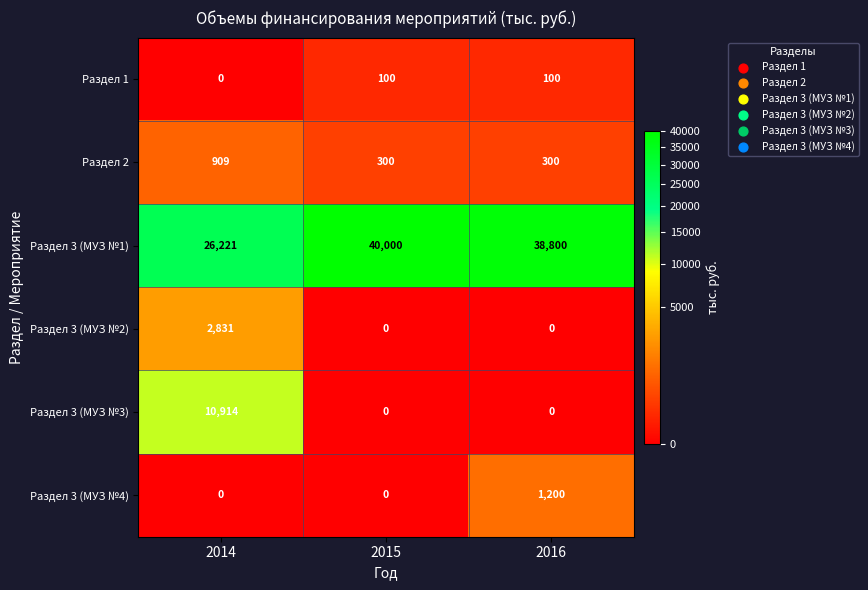

Reading left to right, extract all data points from this chart.

Раздел 1: 0	100	100
Раздел 2: 909	300	300
Раздел 3 (МУЗ №1): 26221	40000	38800
Раздел 3 (МУЗ №2): 2831	0	0
Раздел 3 (МУЗ №3): 10914	0	0
Раздел 3 (МУЗ №4): 0	0	1200